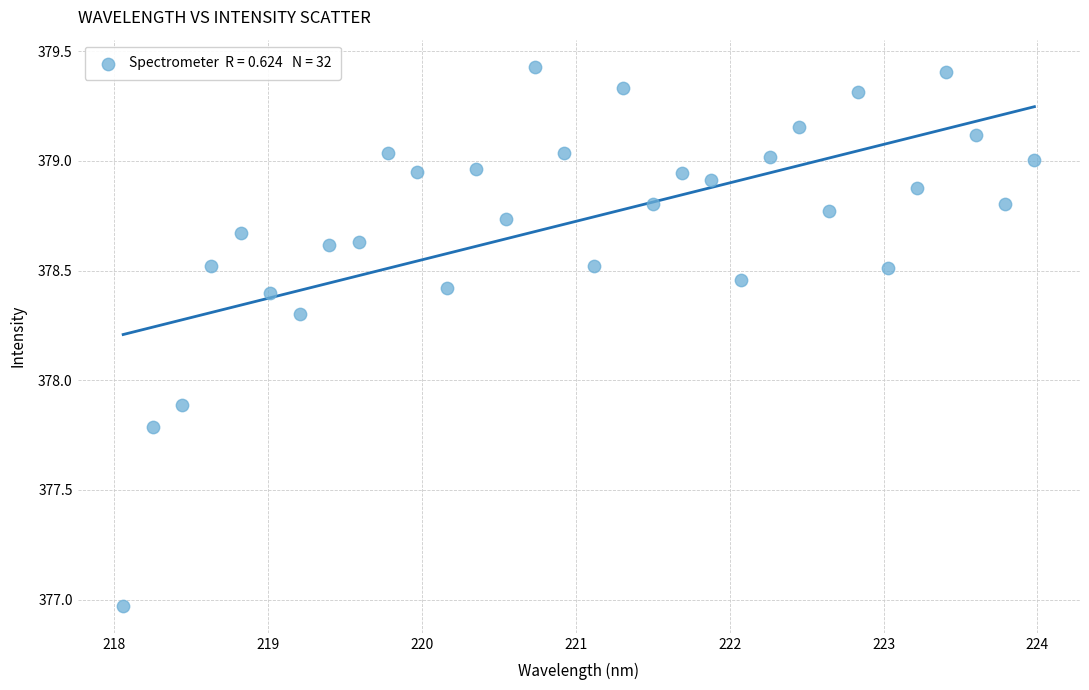

What is the range of X values (max minus min)?

5.9